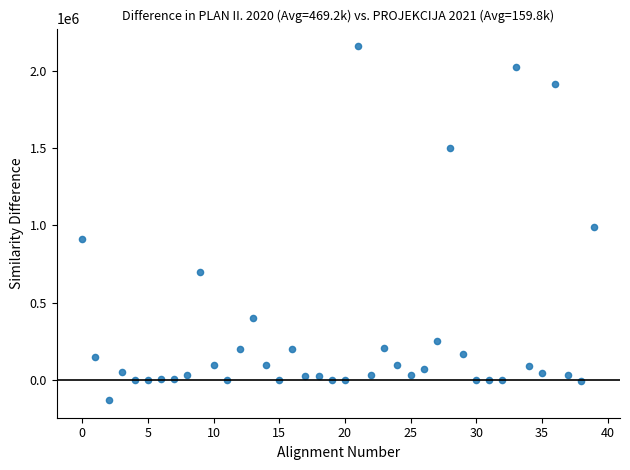

How many data points are displayed?

40